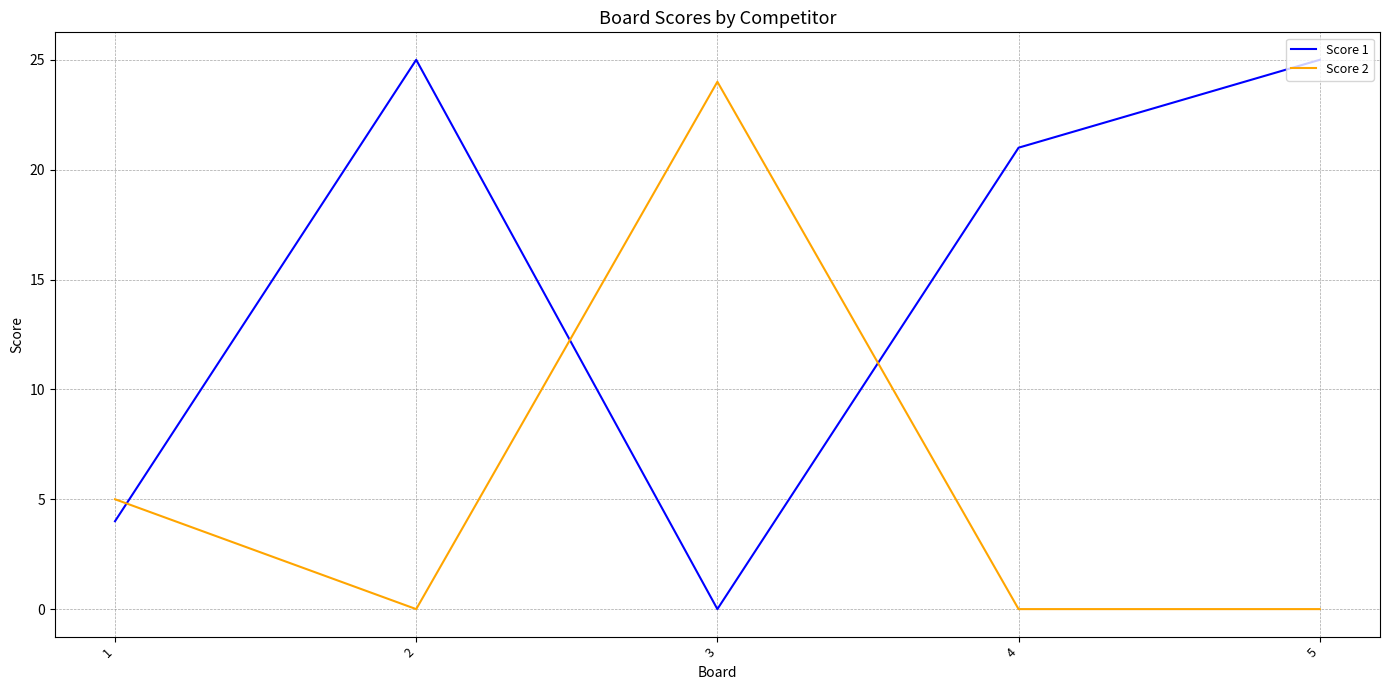

Where do Score 2 and Score 1 first cross each other?

1 and 2